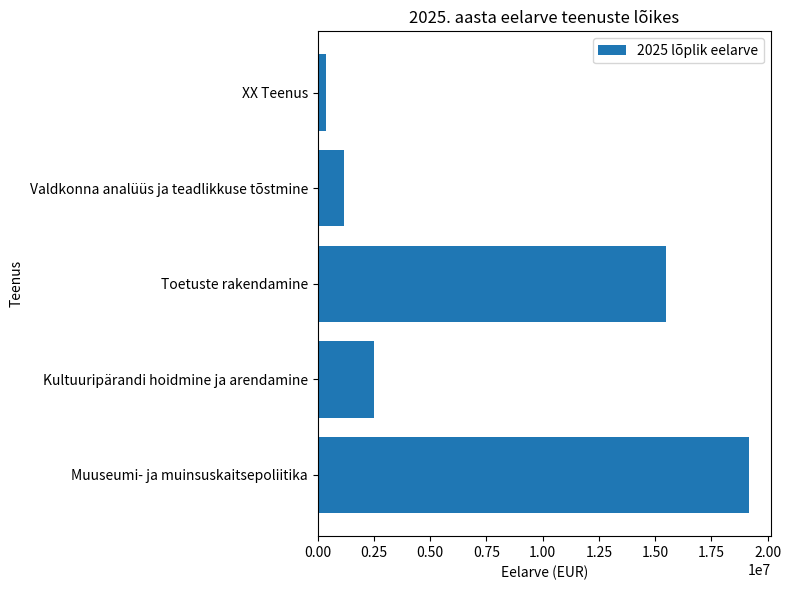

True or false: the data shows 19186385.6 at Muuseumi- ja muinsuskaitsepoliitika.

True